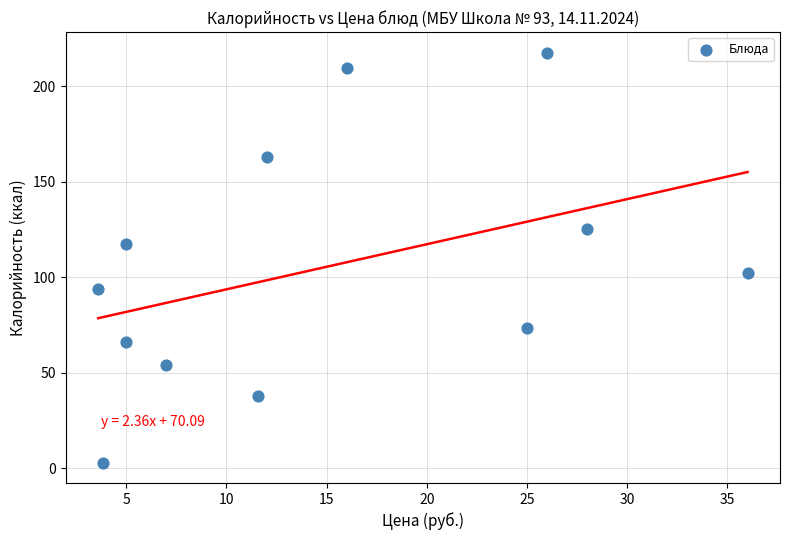

What is the range of Y values (max minus min)?

214.7